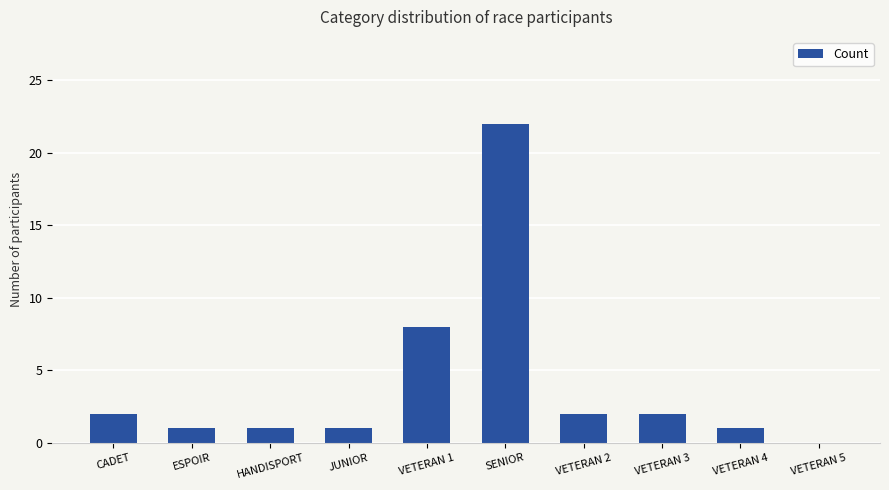

What is the sum of the values at JUNIOR and VETERAN 3?

3